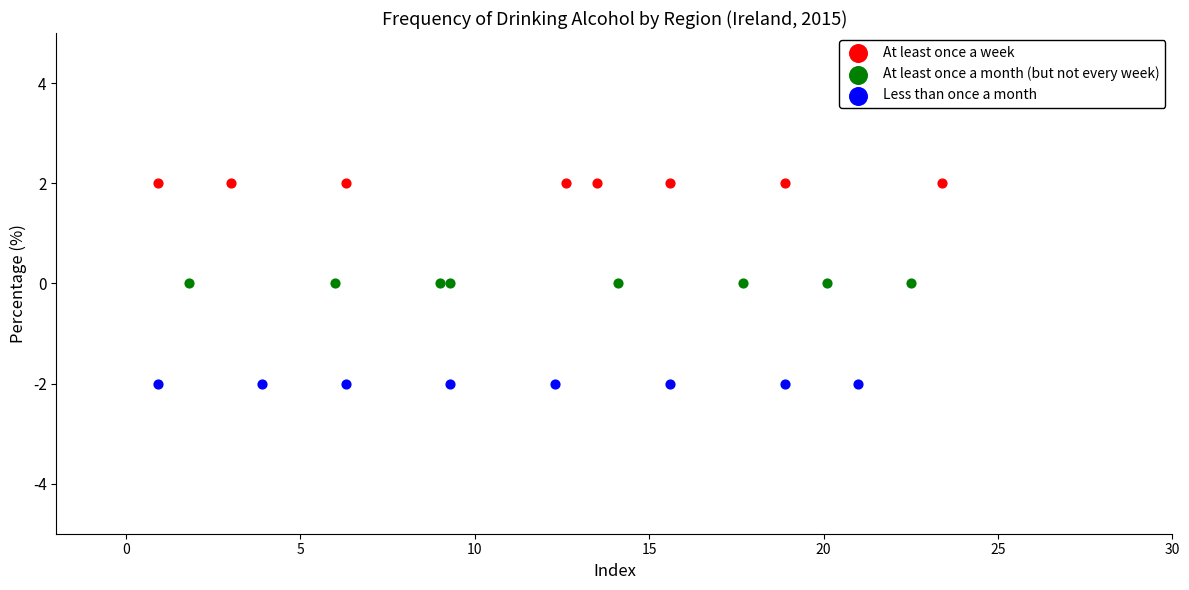

Which series contains the lowest Y value?

Less than once a month